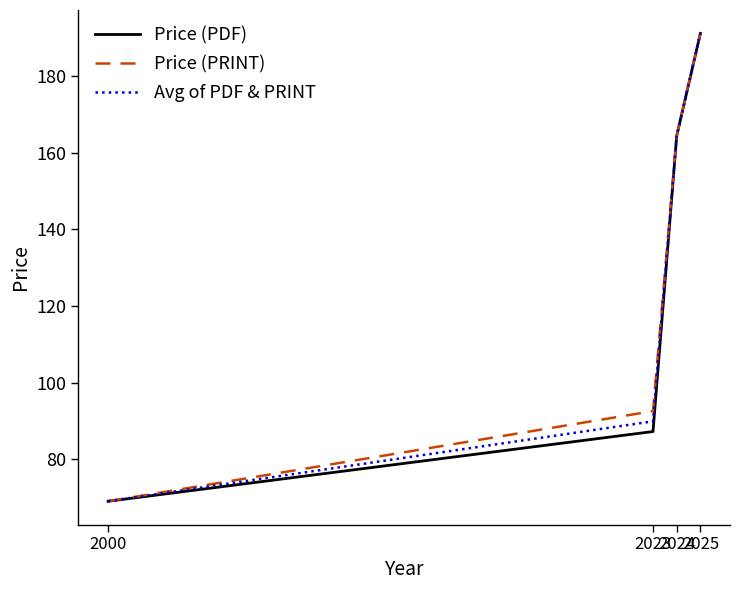

What is the highest value of the Price (PDF) series?

191.2